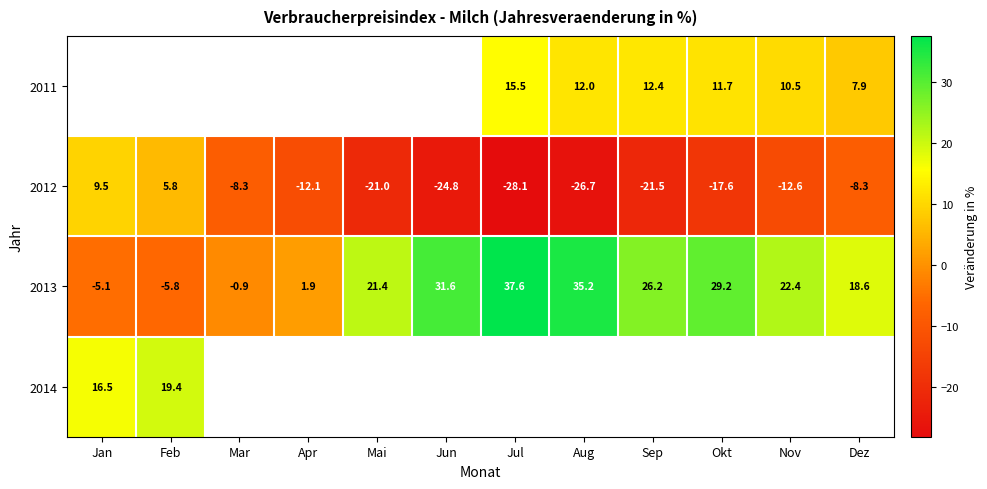

True or false: 2012 has a value of 9.5 at Jan.

True